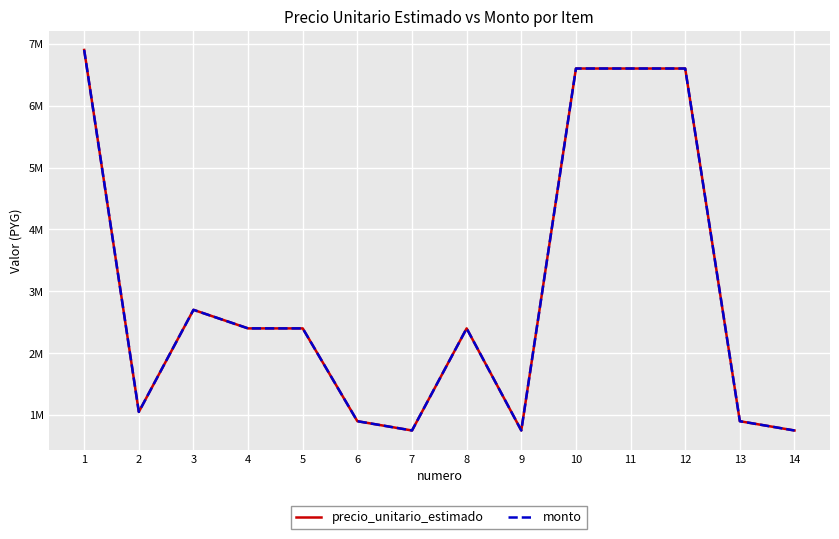

Does the chart display data point markers on the line(s)?

No